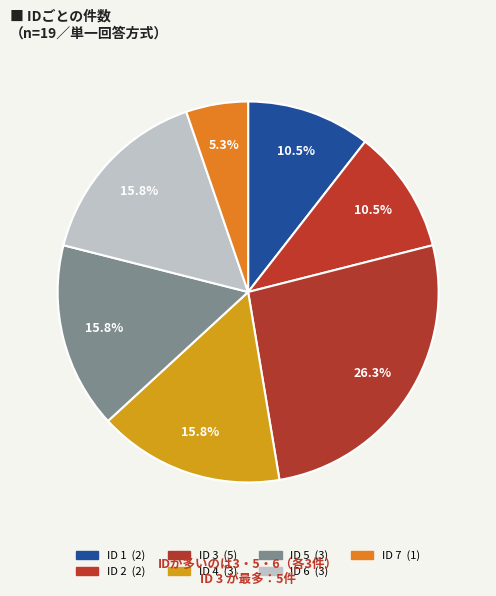

What is the smallest slice in the pie chart?

1